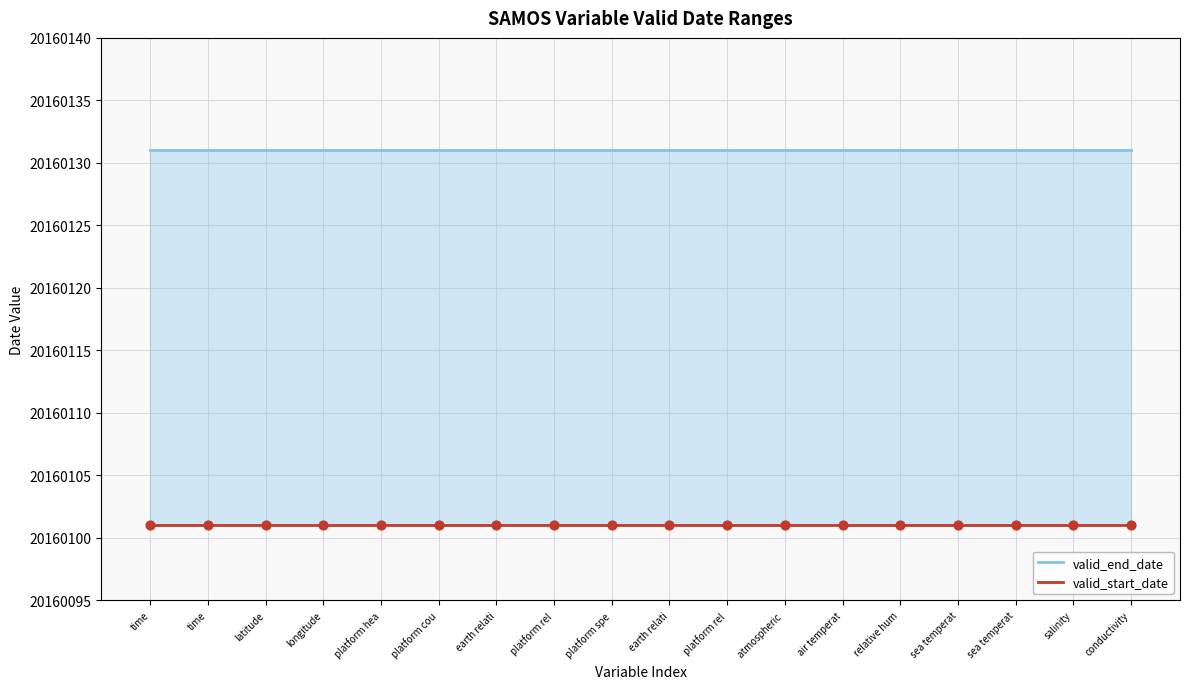

What are all the series names shown in the legend?

valid_end_date, valid_start_date